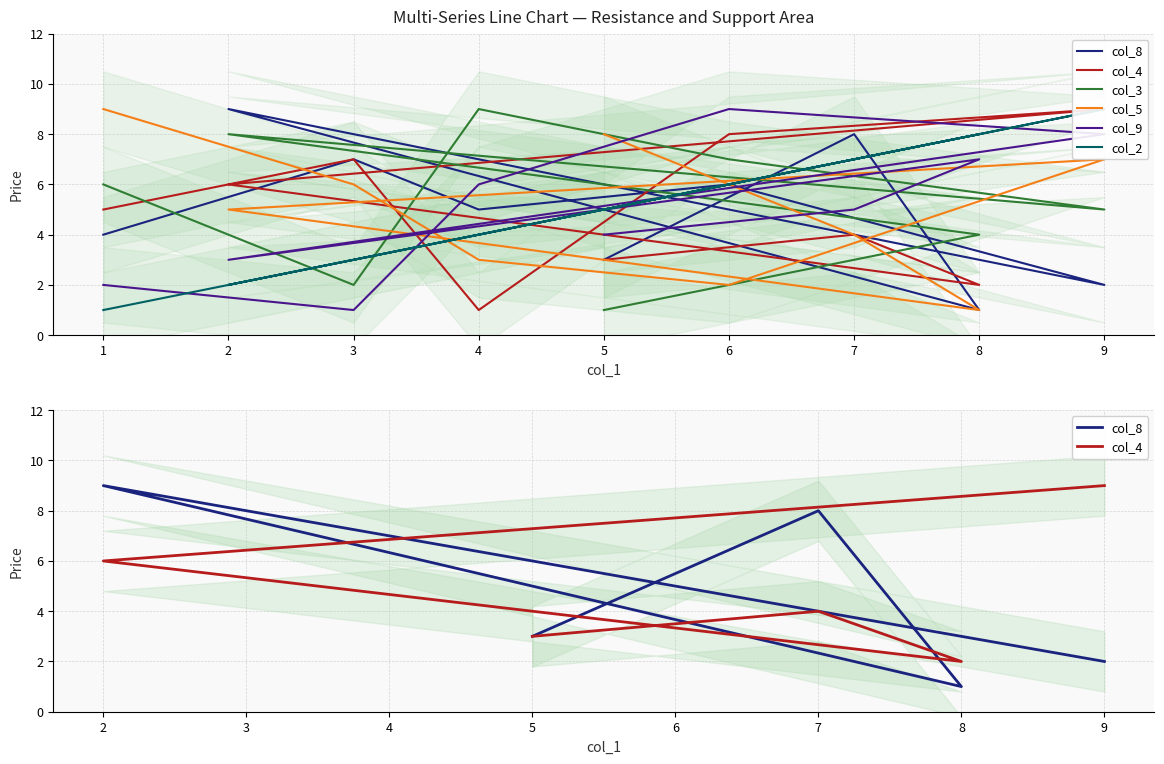

List the series in order of their peak value, lowest first.

col_8, col_4, col_3, col_5, col_9, col_2